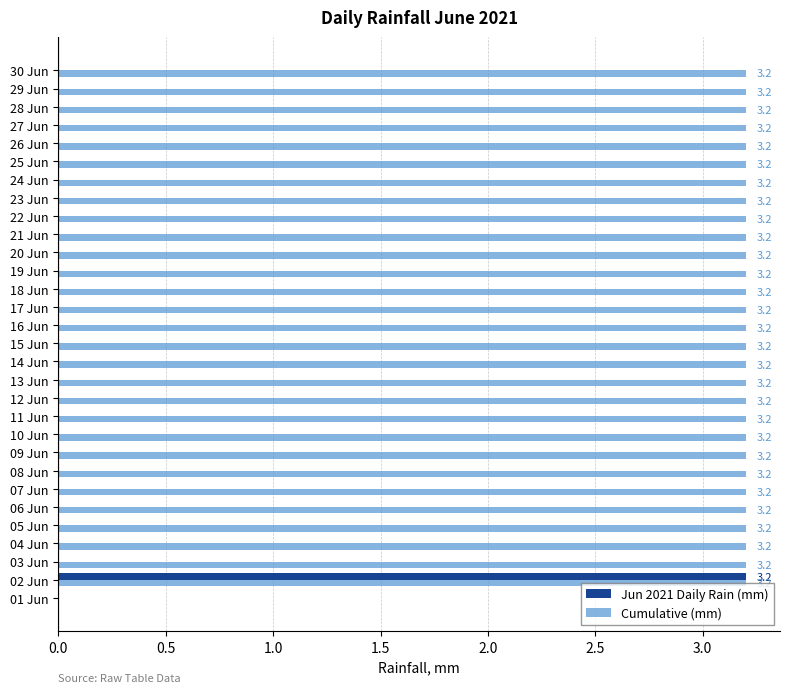

What is the total value across all series at 07 Jun?

3.2